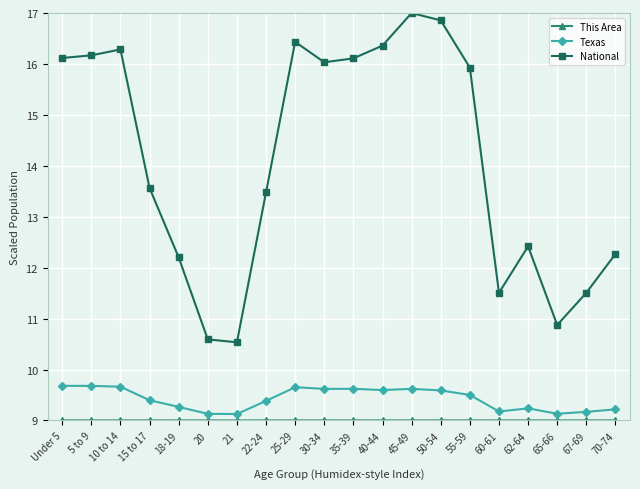

Is this an area chart (filled region under the line)?

No